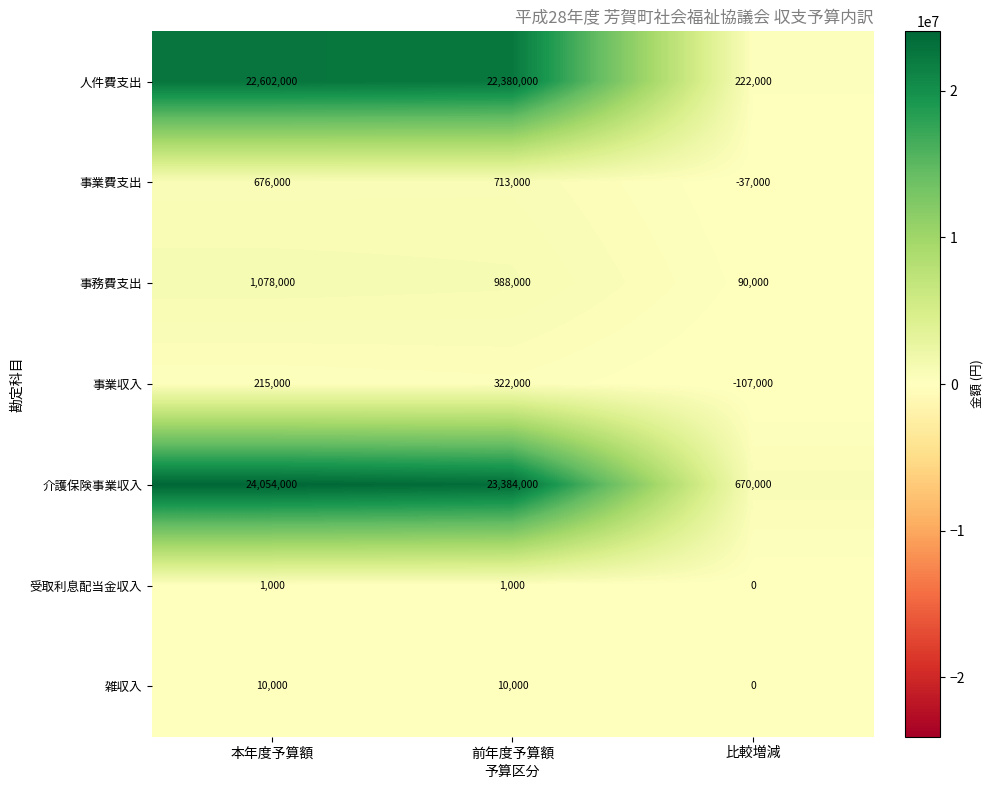

Read the 受取利息配当金収入 value at 前年度予算額, to the nearest 50.

1000